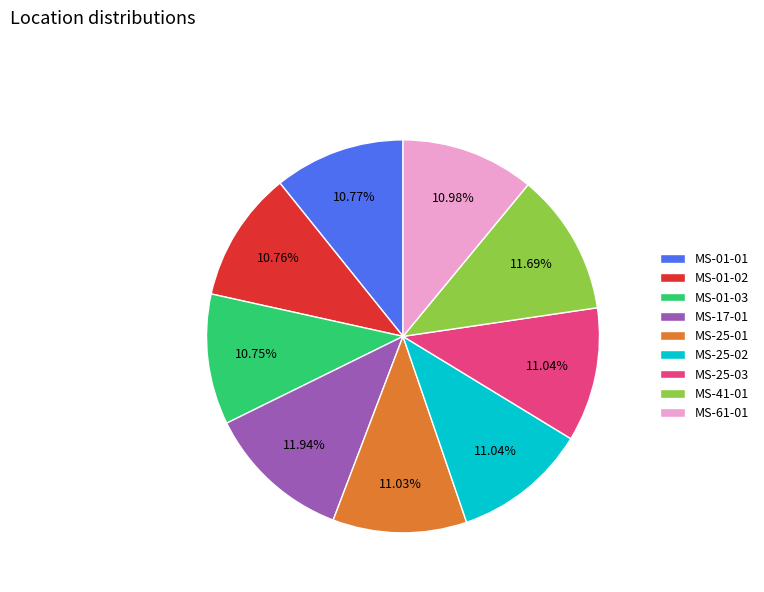

To the nearest percent, what percentage of the pie is MS-25-02?

11%